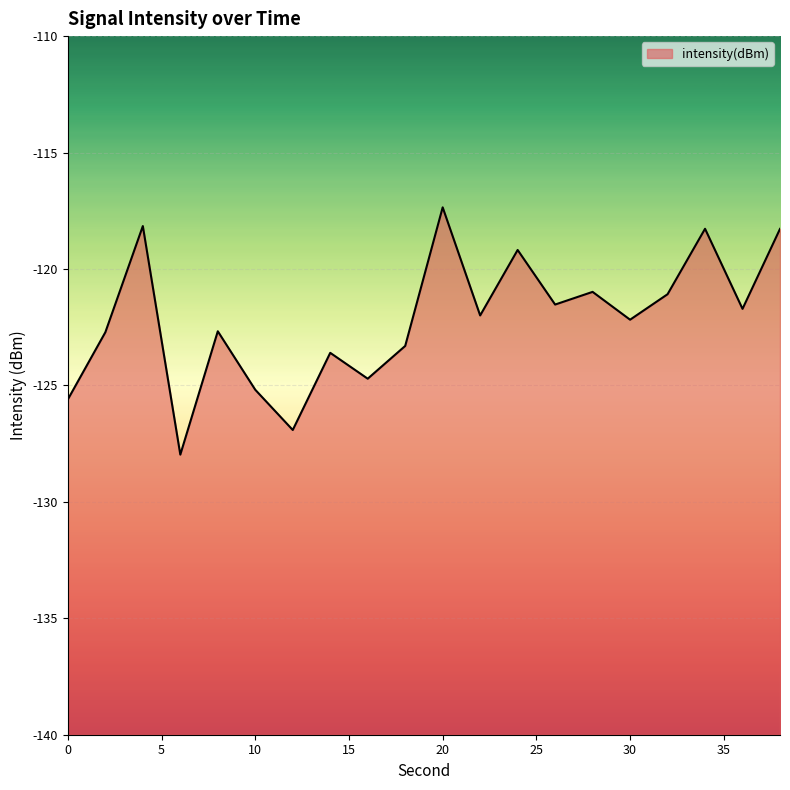

Which category has the lowest value across all series?

6